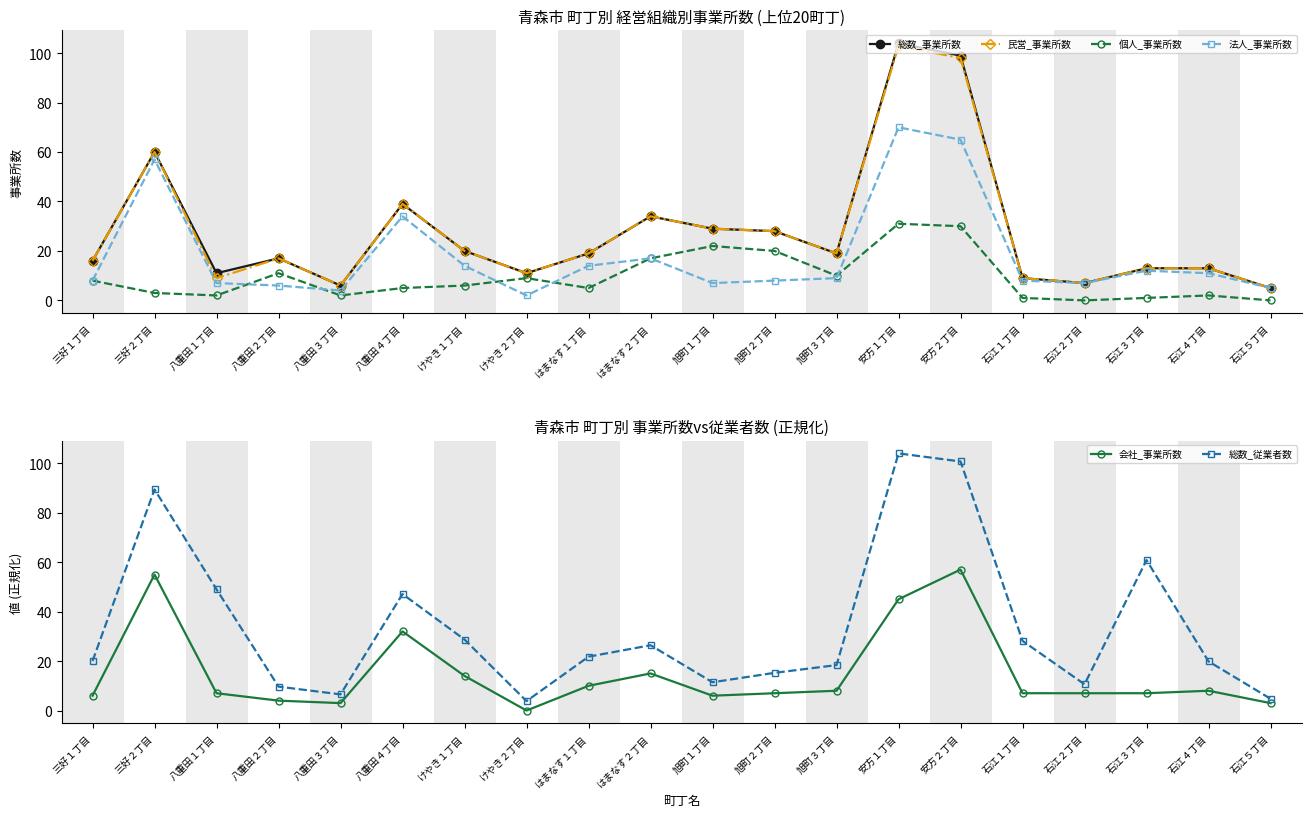

What is the difference between the 総数_従業者数 values at 八重田３丁目 and 八重田４丁目?

40.6